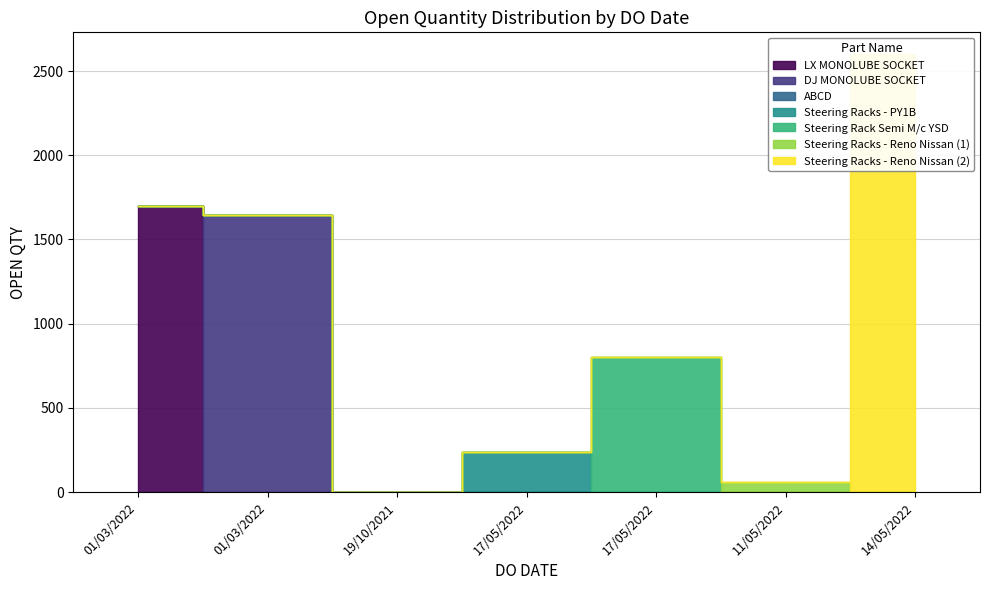

What is the minimum value shown in the chart?

1